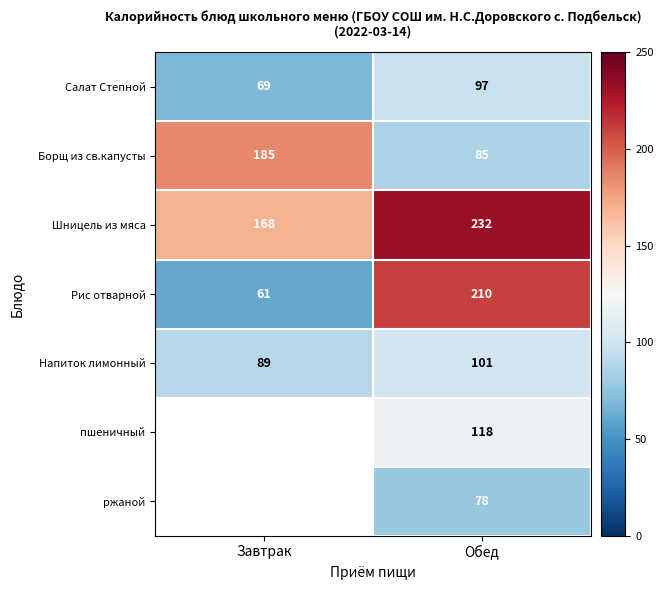

How many distinct data groups are displayed?

7